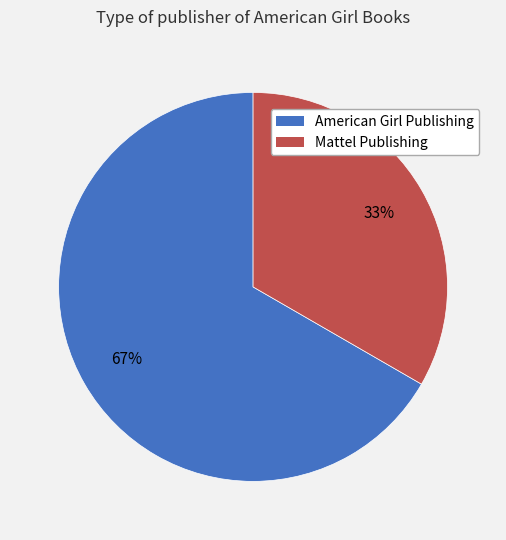

To the nearest percent, what is the average slice percentage?

50%